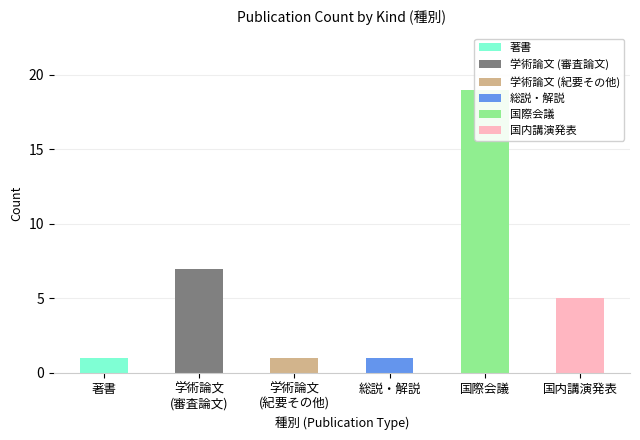

Does the chart contain stacked bars?

No